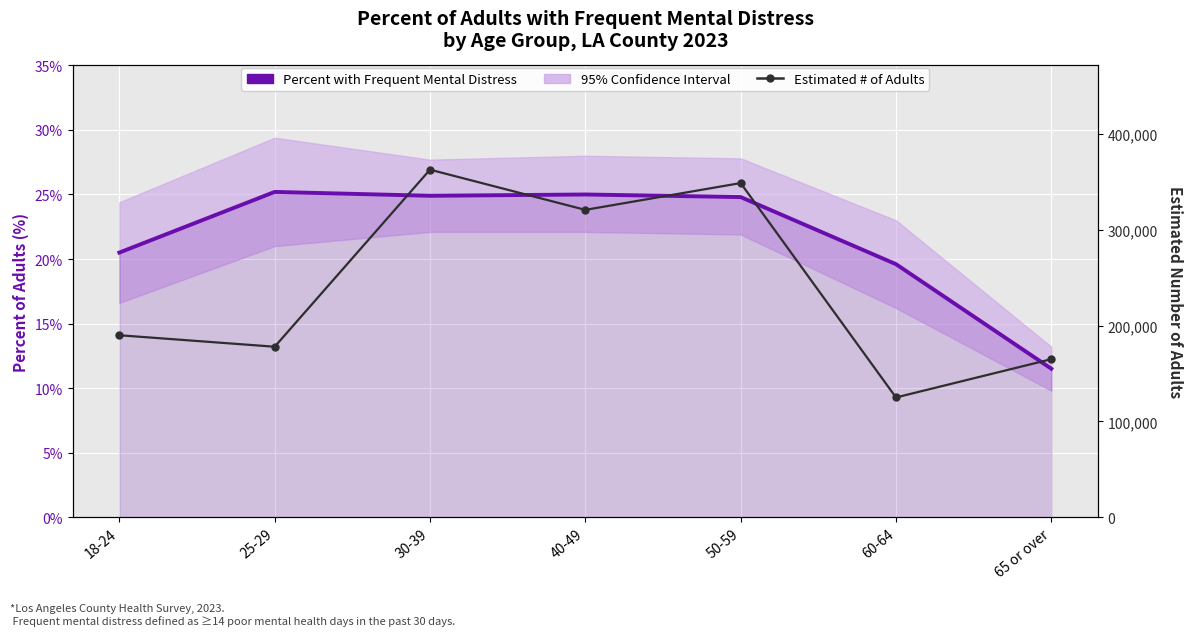

Where does the Estimated # of Adults series first go above 190000?

30-39